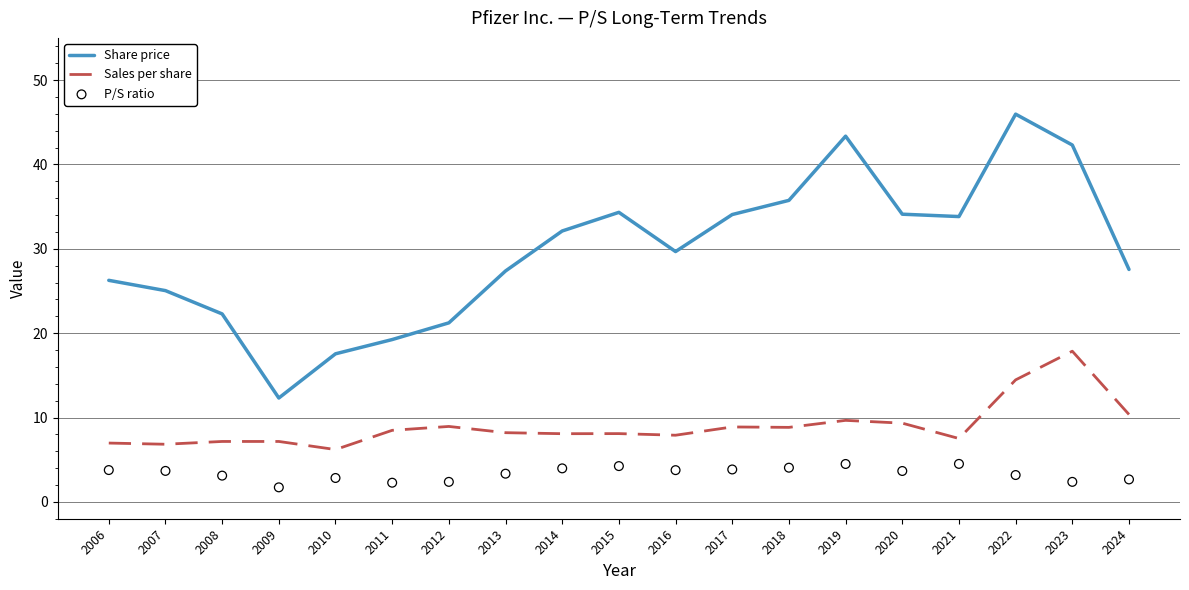

Which series reaches the minimum Y coordinate?

P/S ratio